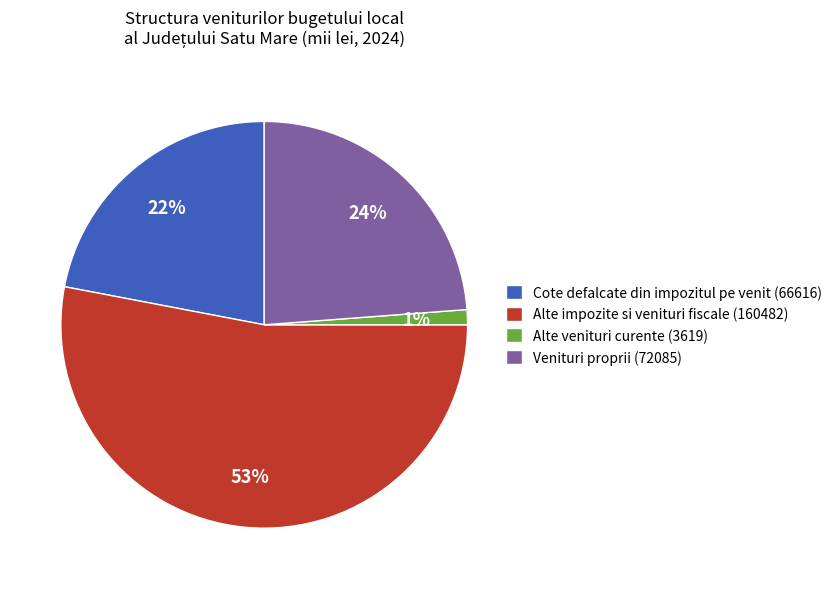

Which has a higher value, Cote defalcate din impozitul pe venit (66616) or Venituri proprii (72085)?

Venituri proprii (72085)